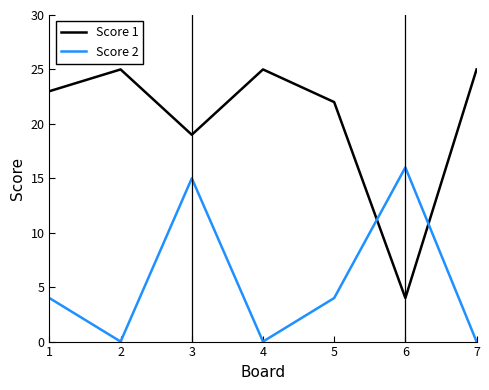

In Score 2, how many points are lower than both neighbors (excluding endpoints)?

2